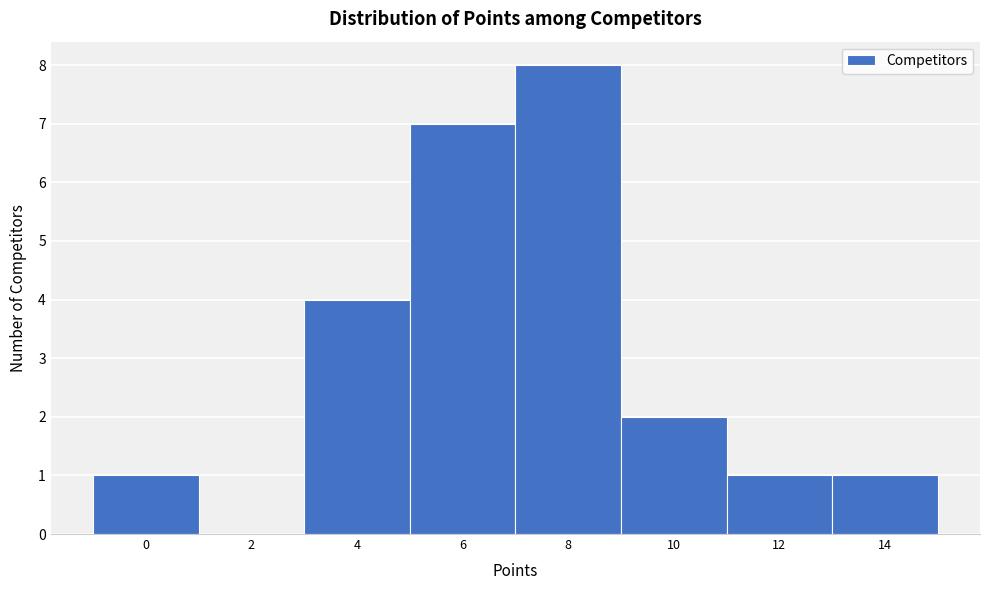

Reading left to right, transcribe this chart: for each bar, give the range it covers on the x-axis and its height. The values are not printed on the chart, so give them approximately, as read against the axis.

-1 to 1: 1
1 to 3: 0
3 to 5: 4
5 to 7: 7
7 to 9: 8
9 to 11: 2
11 to 13: 1
13 to 15: 1